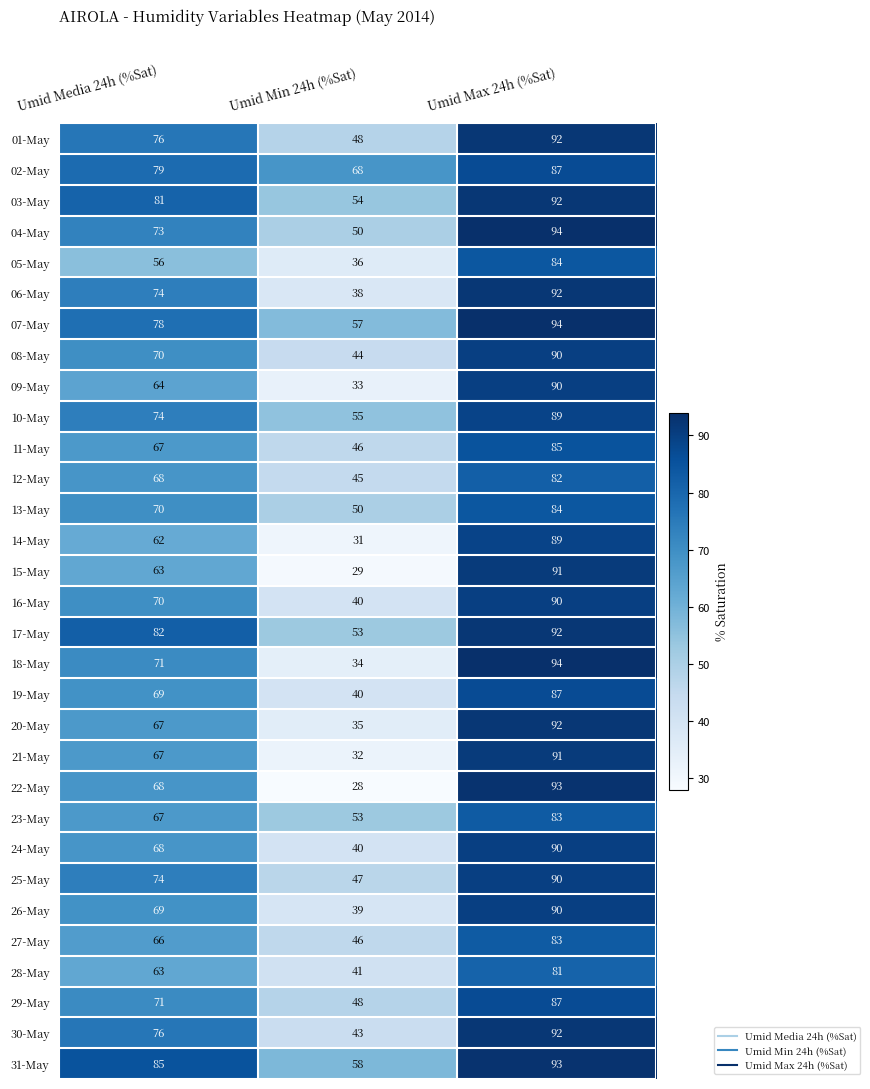

True or false: 04-May has a value of 86 at Umid Min 24h (%Sat).

False